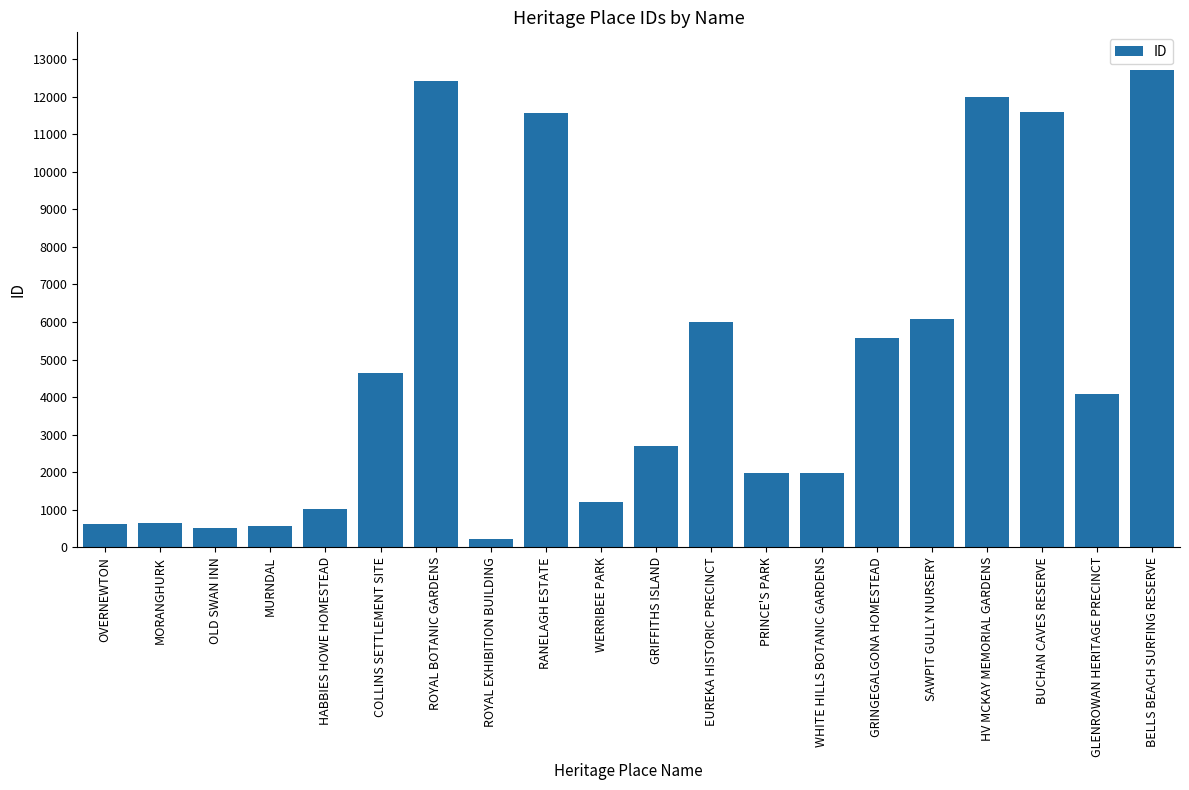

What is the value of the 18th bar from the left?

11578